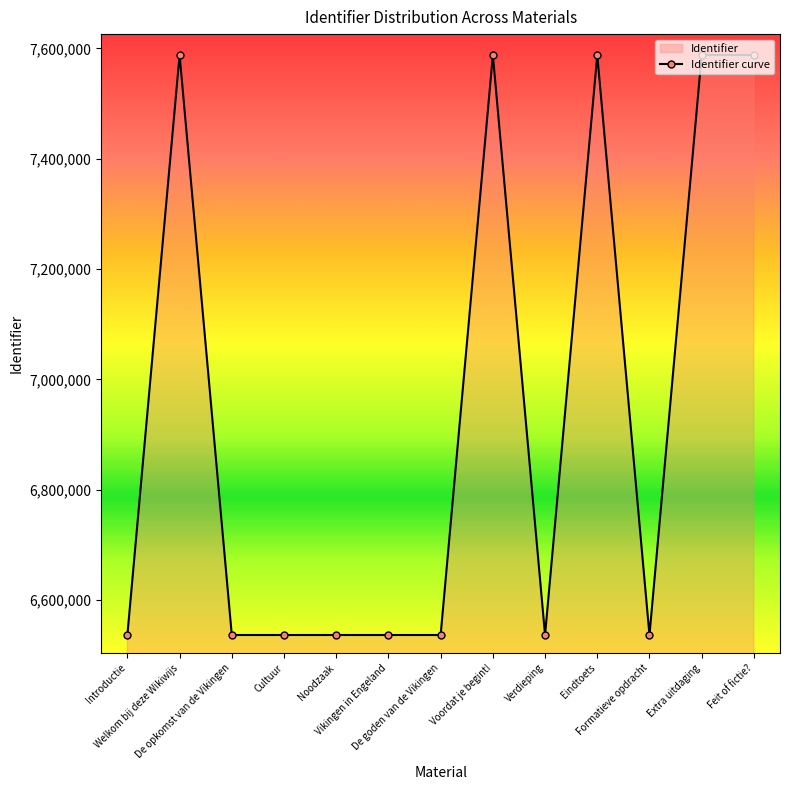

List the labels in order of value, largest first.

Feit of fictie?, Extra uitdaging, Welkom bij deze Wikiwijs, Eindtoets, Voordat je begint!, Formatieve opdracht, Verdieping, De goden van de Vikingen, Vikingen in Engeland, Noodzaak, Cultuur, De opkomst van de Vikingen, Introductie